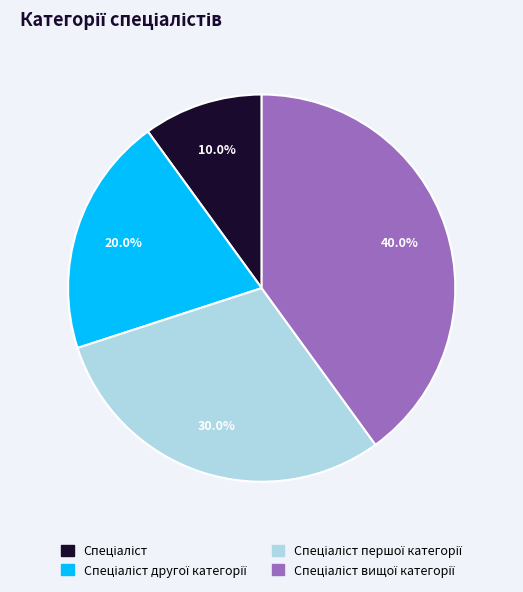

To the nearest percent, what is the difference between the largest and smallest slice percentages?

30%